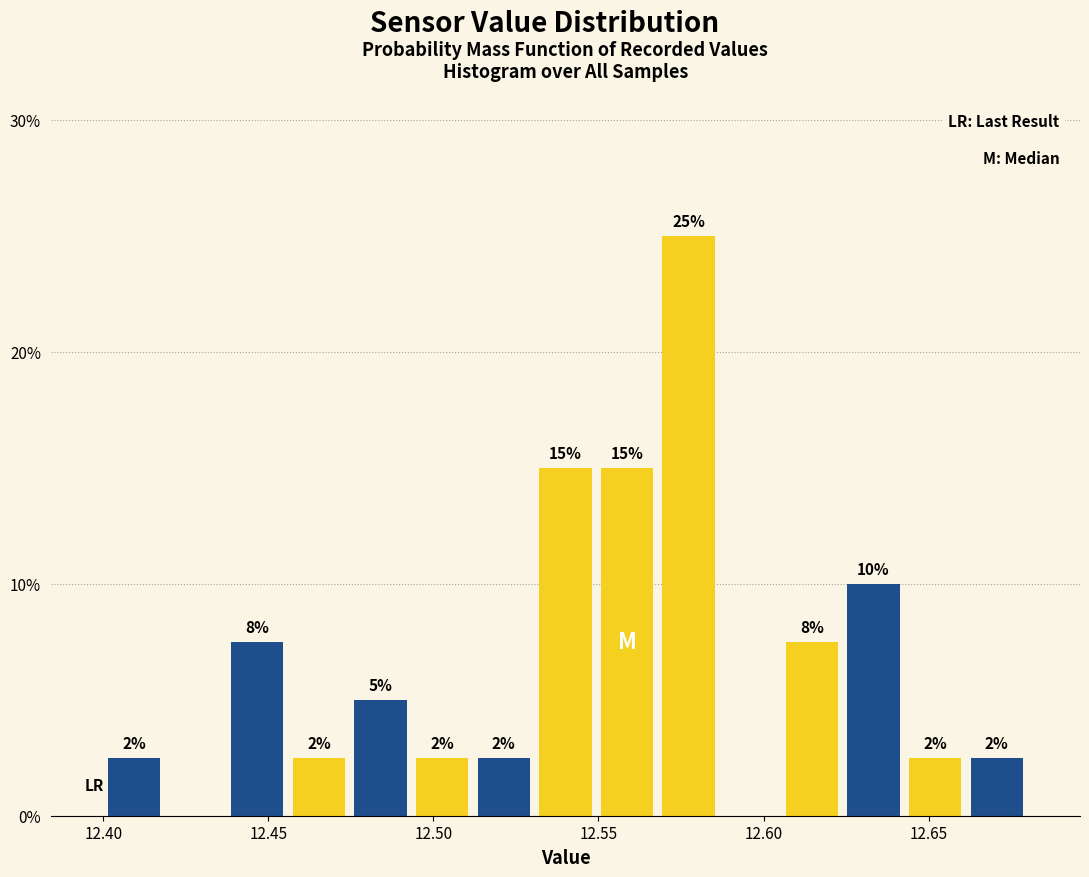

Read against the x-axis, roughly where is the centre of the tallest bar?

12.575